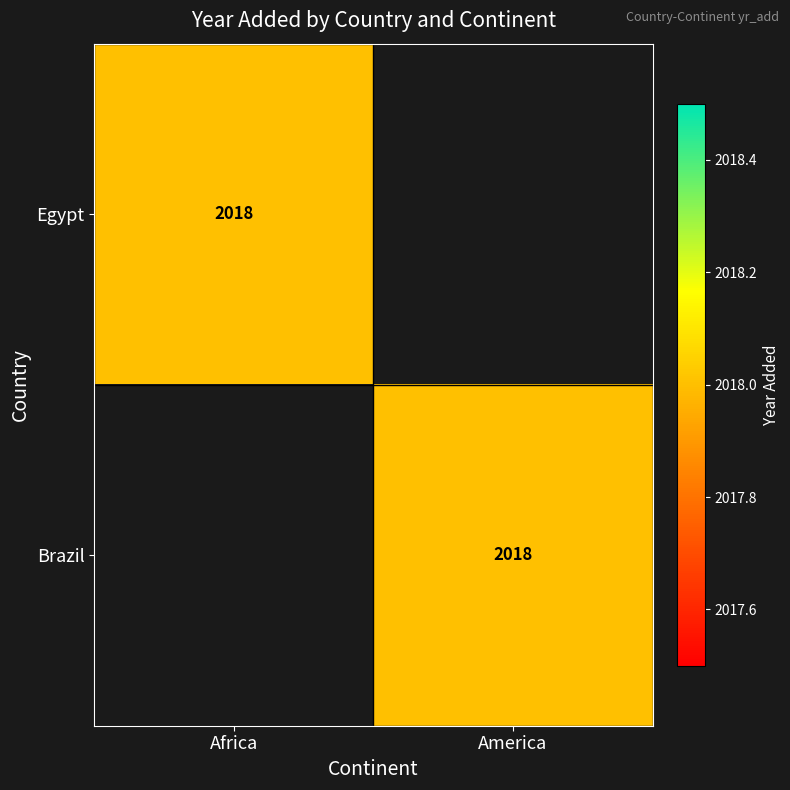

At which category is the sum across all series the highest?

Africa